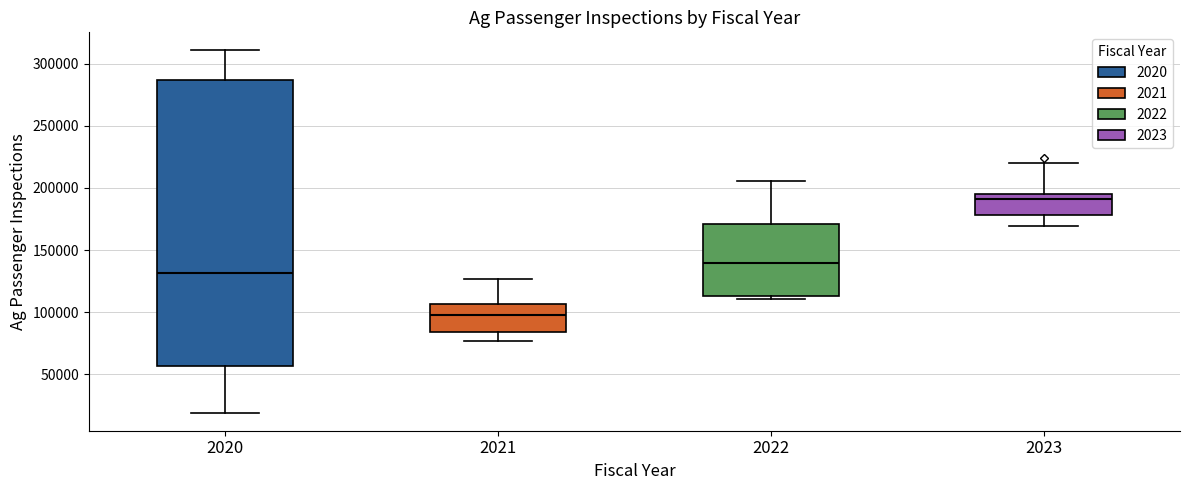

Where does the lower whisker of the box at x = 2021 end on the y-axis? The values are not printed on the chart, so give them approximately, as read against the axis.

75000